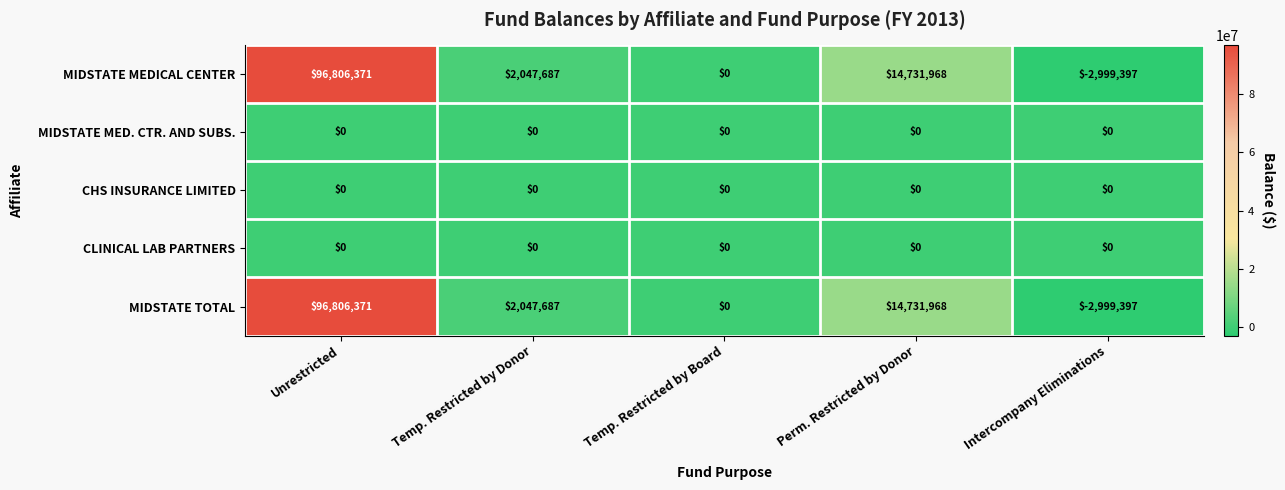

Which category has the highest value across all series?

Unrestricted